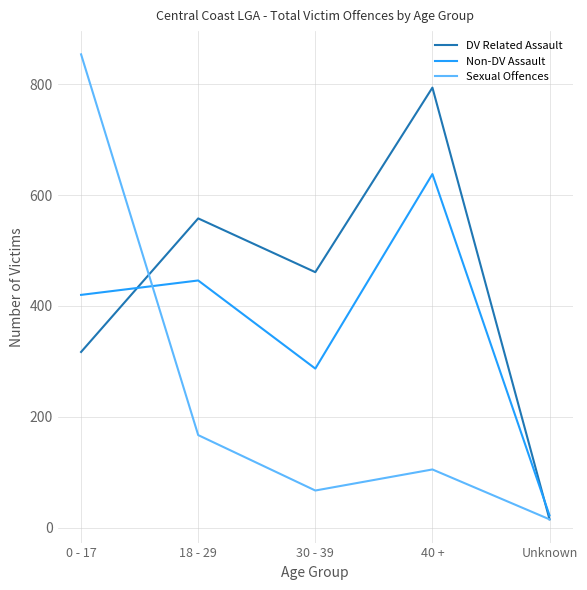

Which series has the largest total across all categories?

DV Related Assault